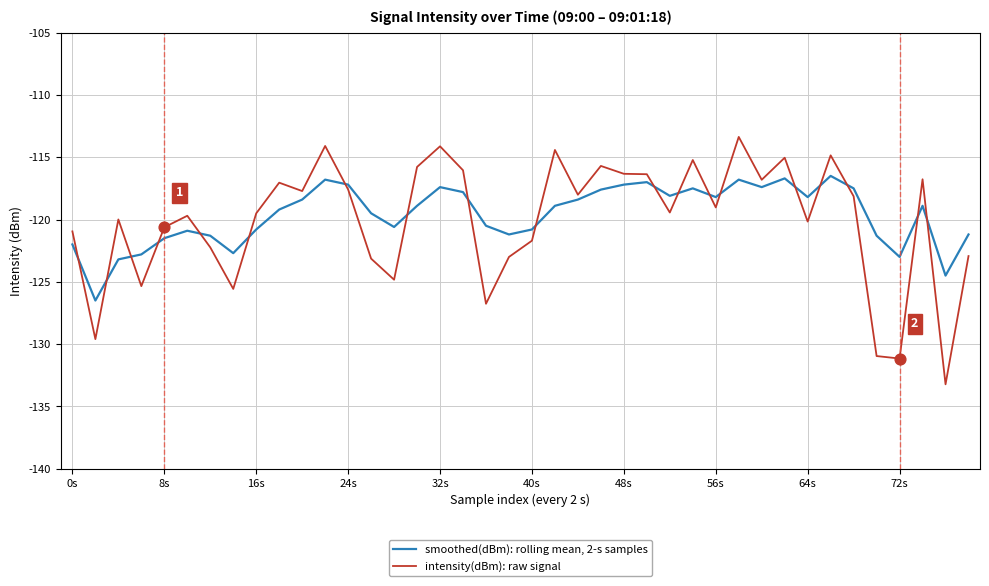

Which series has the widest spread of values?

intensity(dBm): raw signal